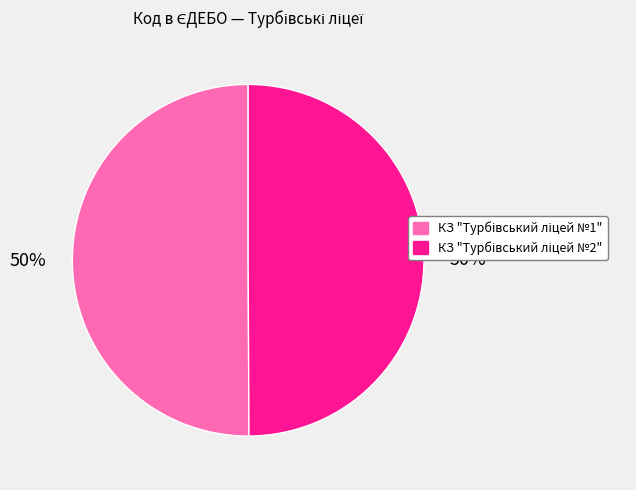

To the nearest percent, what is the average slice percentage?

50%